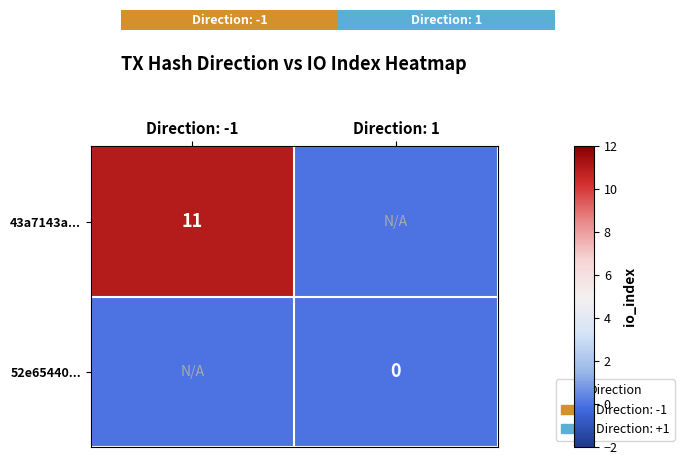

Which has a higher value, Direction: 1 or Direction: -1?

Direction: -1